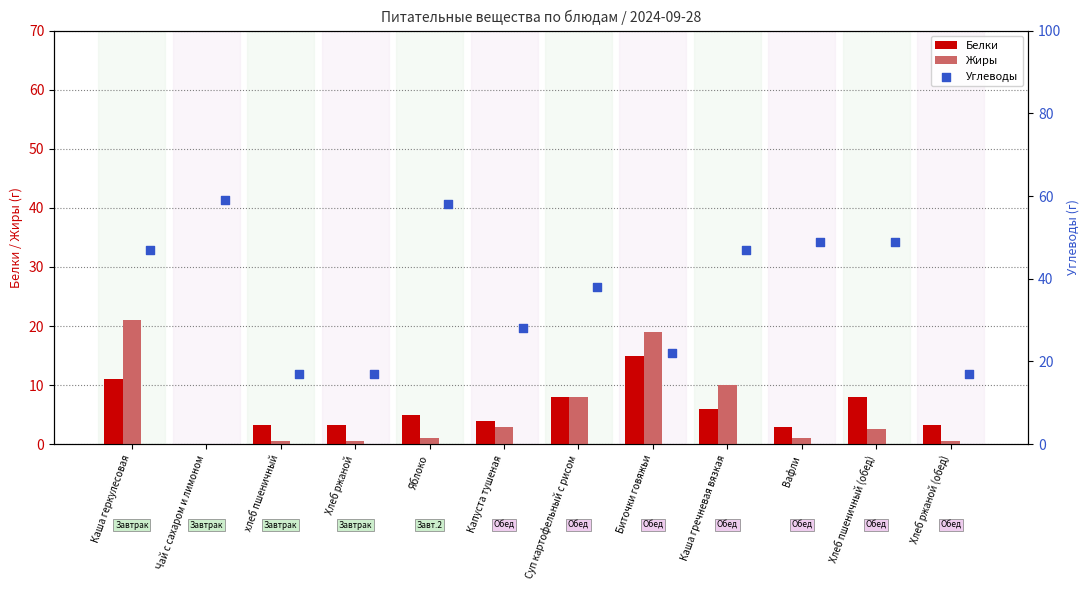

What value does the Белки series have at Капуста тушеная?

4.0